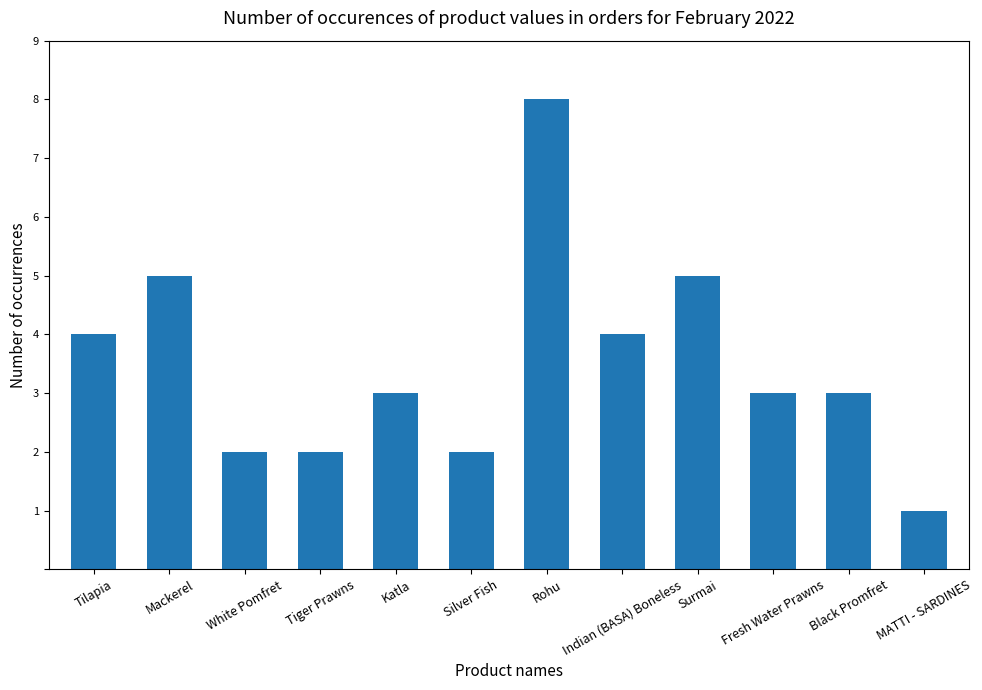

The chart shows a value of 5 at Surmai. True or false?

True